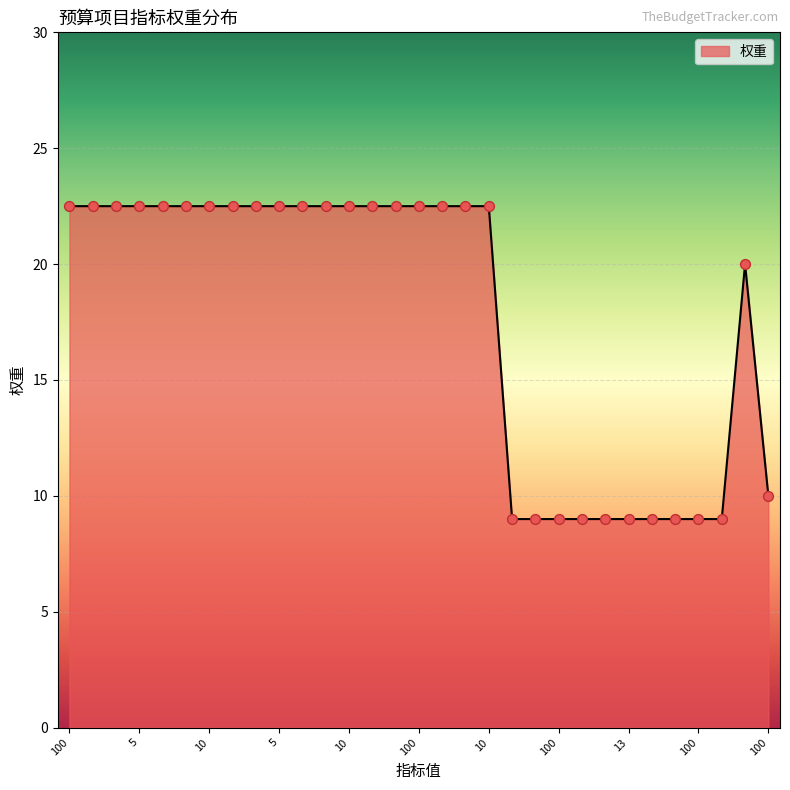

What is the smallest value displayed?

9.0